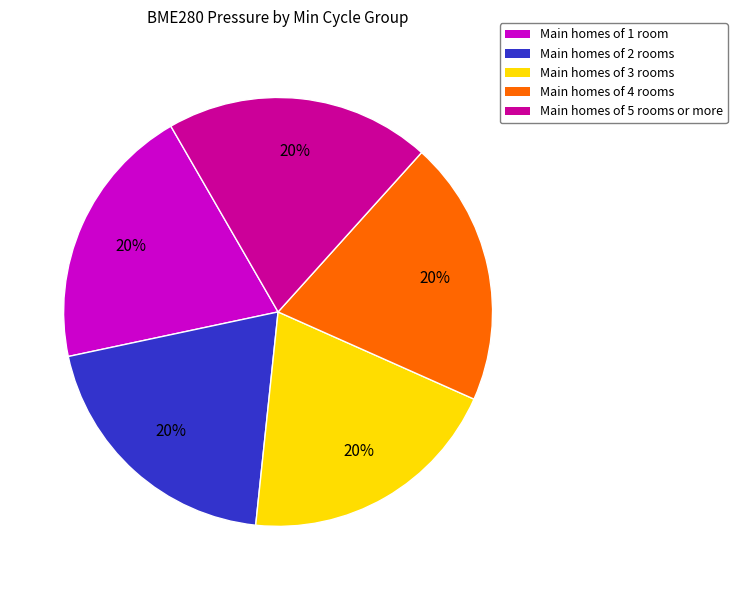

Is there any slice that represents more than half of the pie?

No